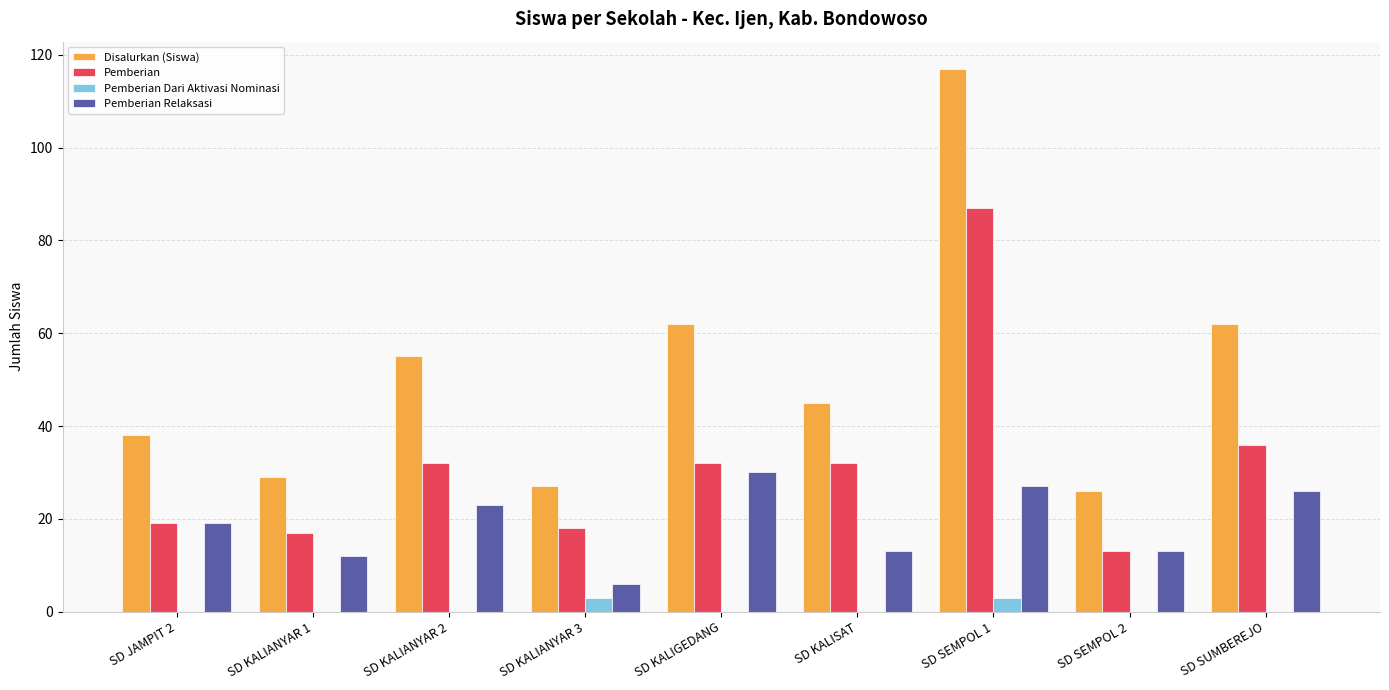

What is the maximum value for Pemberian?

87